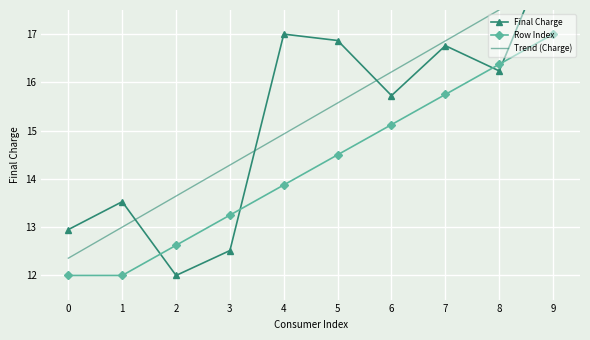

At 0, list the series in order from largest to smallest.

Final Charge, Trend (Charge), Row Index